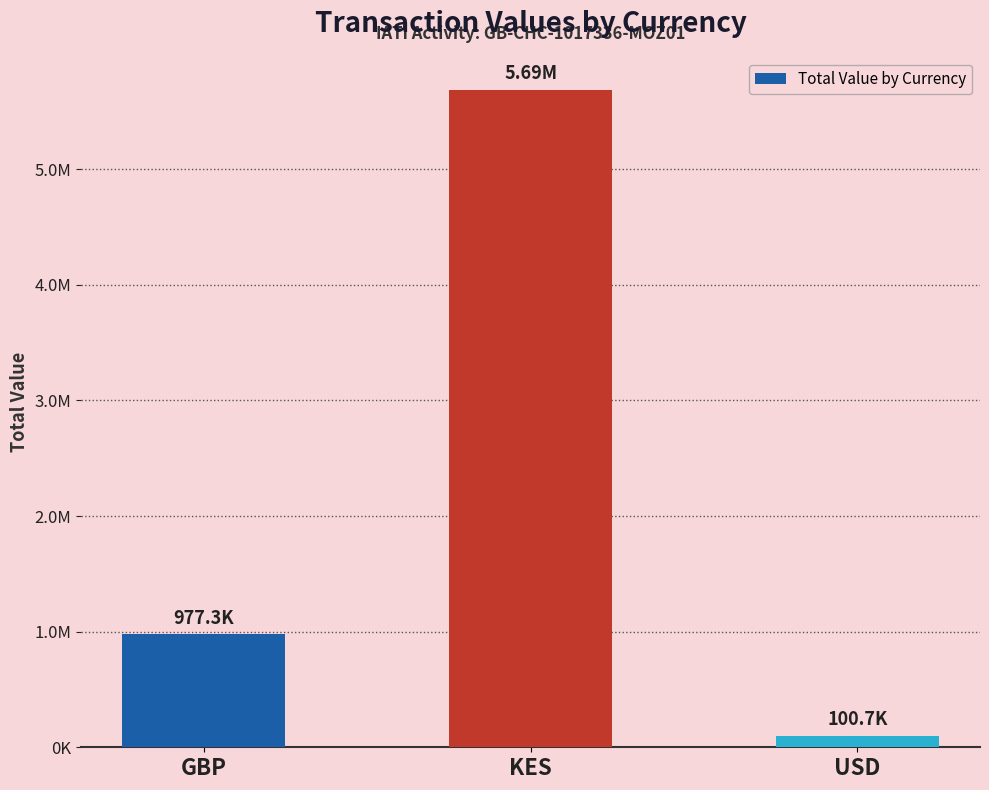

Rank the categories by value from highest to lowest.

KES, GBP, USD